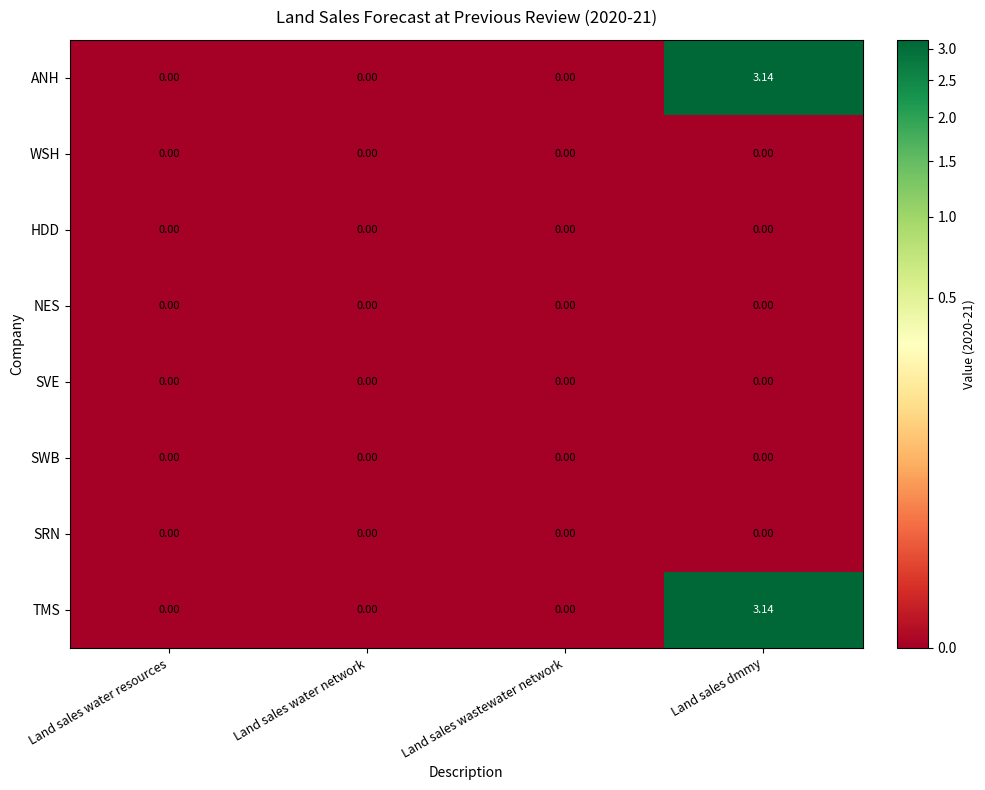

At which category is the sum across all series the highest?

Land sales dmmy